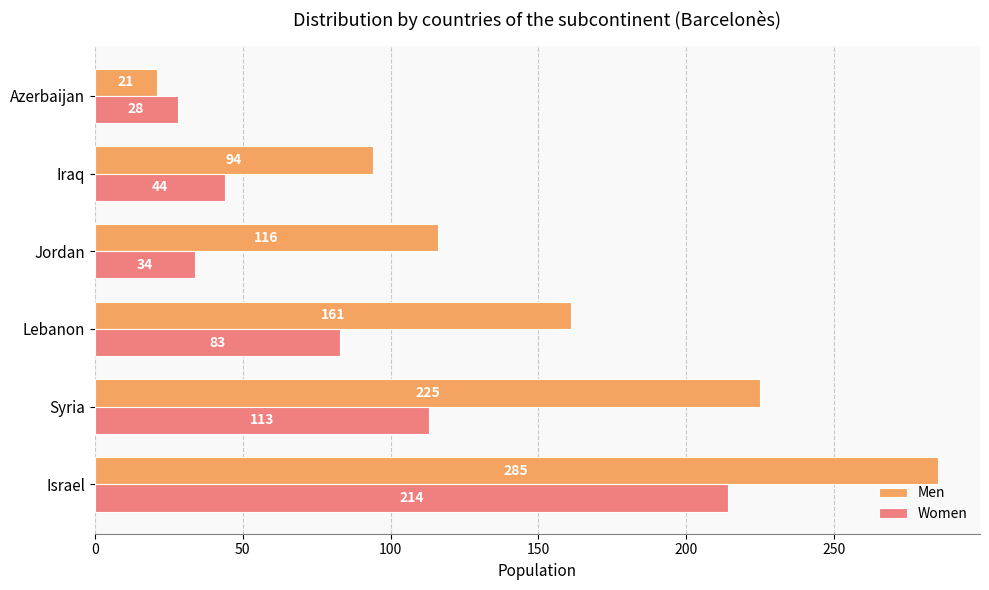

Is the value of Men at Azerbaijan greater than the value of Women at Iraq?

No